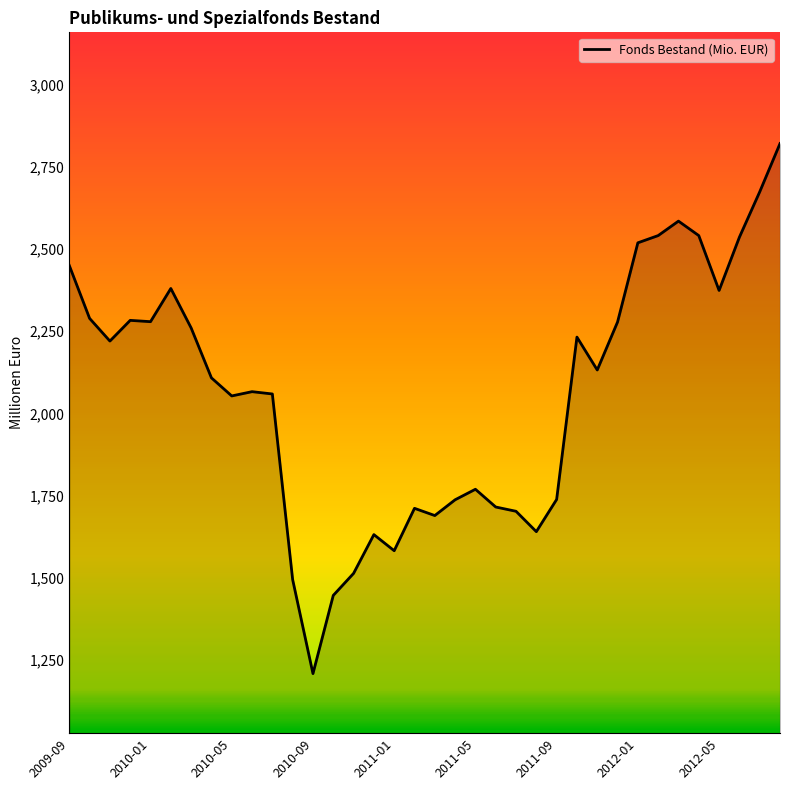

What is the minimum value shown in the chart?

1208